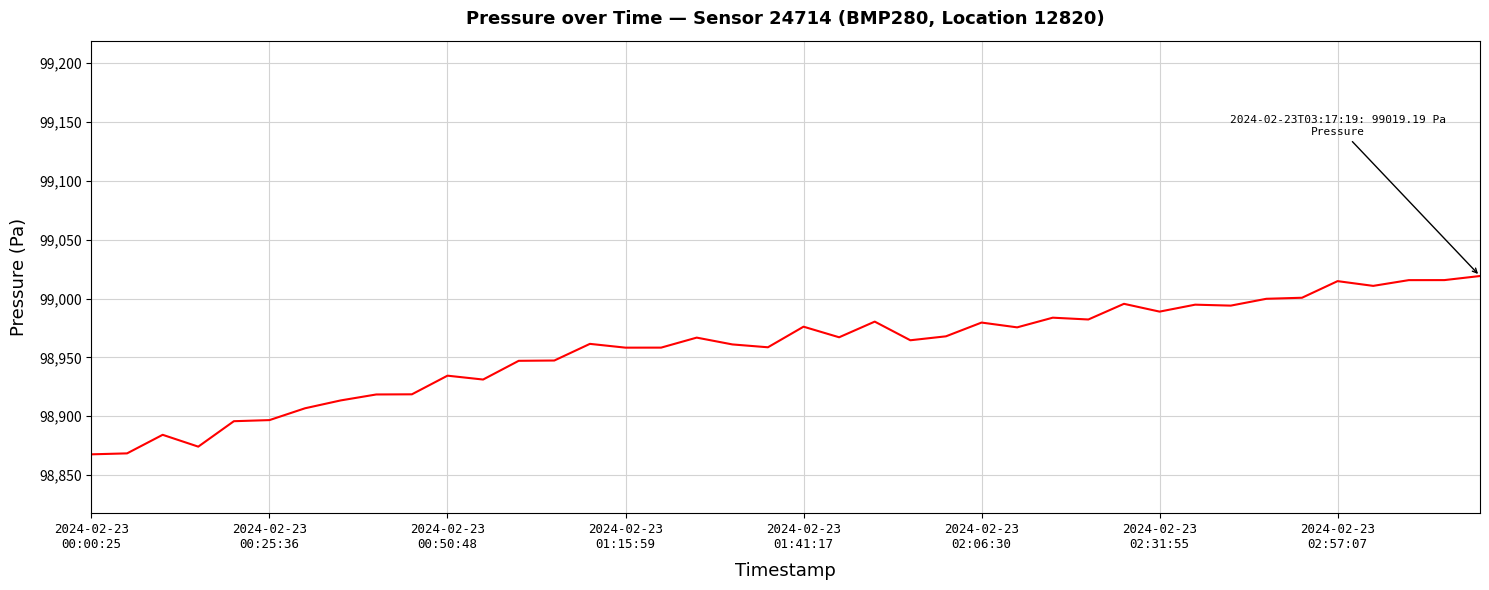

What is the greatest value displayed?

99019.2